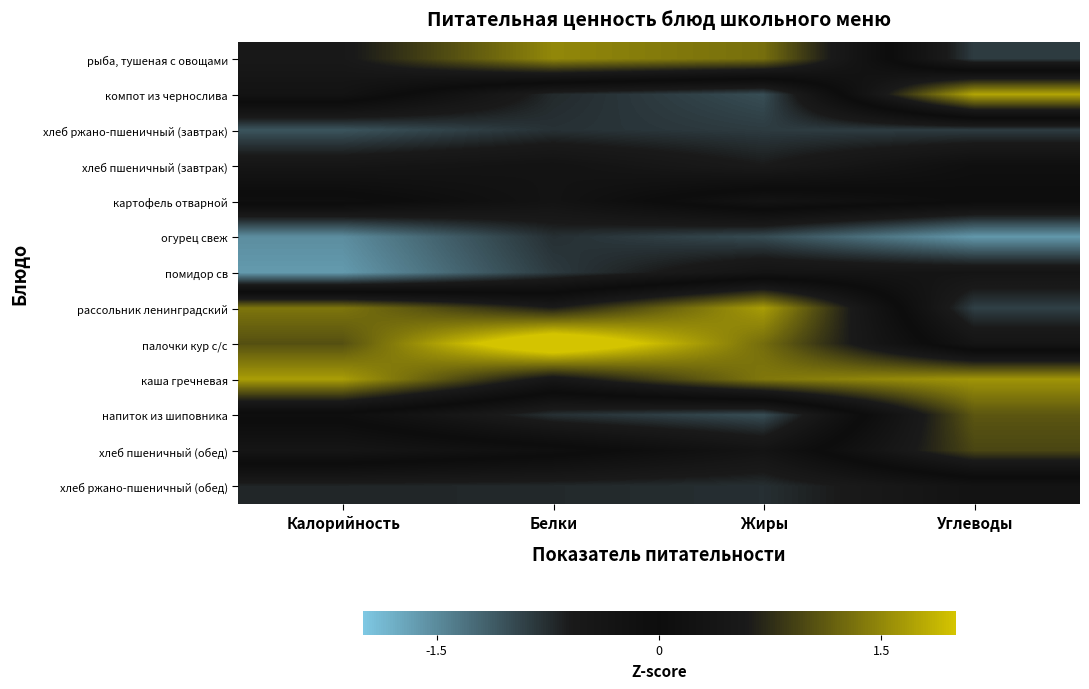

List the series in order of their peak value, lowest first.

хлеб ржано-пшеничный (завтрак), огурец свеж, помидор св, хлеб ржано-пшеничный (обед), хлеб пшеничный (завтрак), картофель отварной, хлеб пшеничный (обед), напиток из шиповника, рыба, тушеная с овощами, рассольник ленинградский, каша гречневая, компот из чернослива, палочки кур с/с